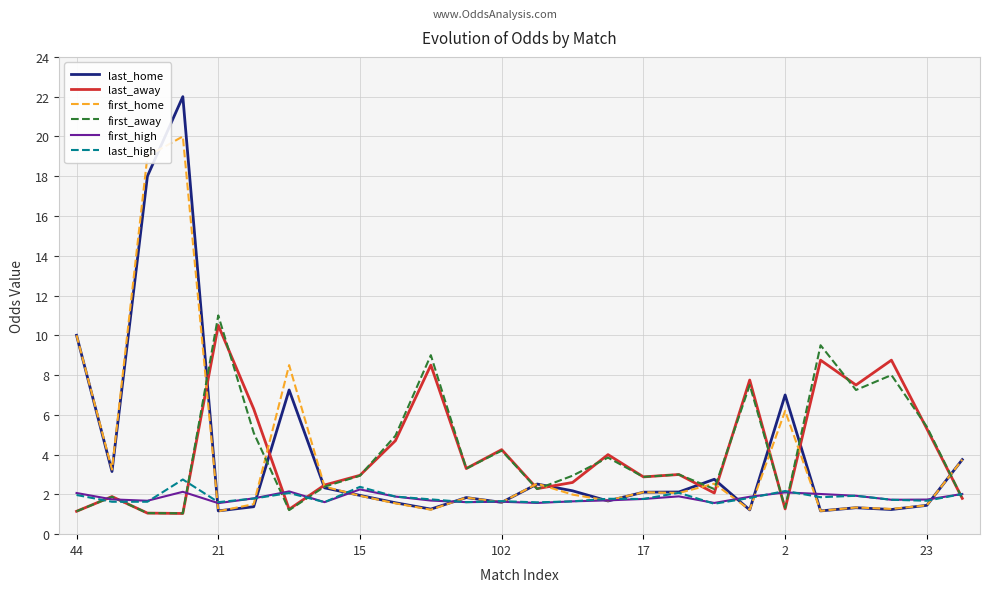

What is the maximum value for first_home?

20.0